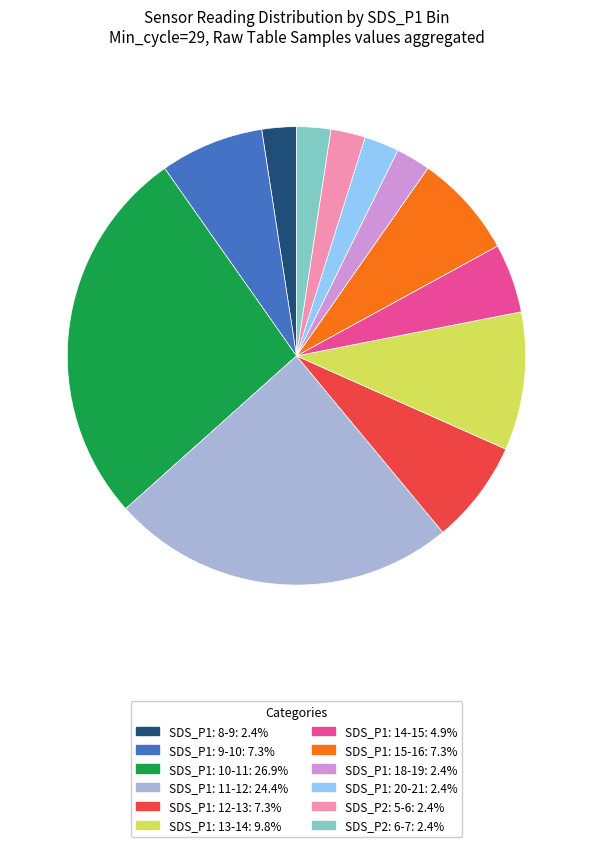

Is there a majority slice in this chart?

No